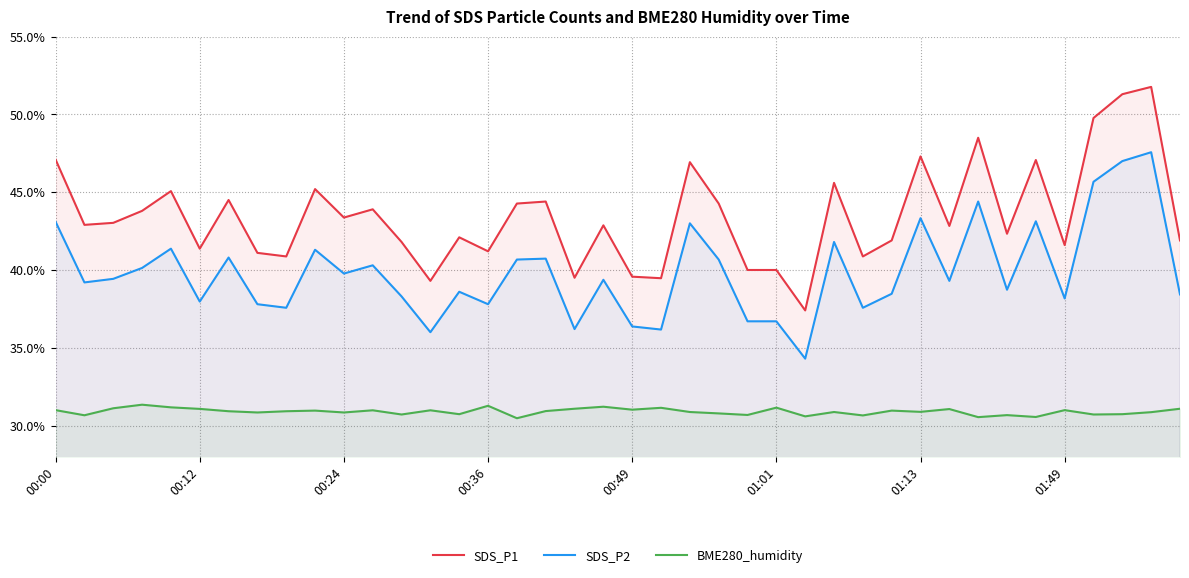

Reading right to left, list all the values displayed in this chart.

SDS_P1: 41.9	51.8	51.3	49.8	41.6	47.1	42.3	48.5	42.8	47.3	41.9	40.9	45.6	37.4	40.0	40.0	44.3	46.9	39.5	39.6	42.9	39.5	44.4	44.3	41.2	42.1	39.3	41.8	43.9	43.4	45.2	40.9	41.1	44.5	41.4	45.1	43.8	43.0	42.9	47.1
SDS_P2: 38.4	47.6	47.0	45.7	38.2	43.1	38.7	44.4	39.3	43.3	38.5	37.6	41.8	34.3	36.7	36.7	40.7	43.0	36.2	36.4	39.4	36.2	40.7	40.7	37.8	38.6	36.0	38.3	40.3	39.8	41.3	37.6	37.8	40.8	38.0	41.4	40.1	39.4	39.2	43.1
BME280_humidity: 31.1	30.9	30.7	30.7	31.0	30.6	30.7	30.5	31.1	30.9	31.0	30.6	30.9	30.6	31.1	30.7	30.8	30.9	31.1	31.0	31.2	31.1	30.9	30.5	31.3	30.7	31.0	30.7	31.0	30.8	31.0	30.9	30.8	30.9	31.1	31.2	31.3	31.1	30.7	31.0